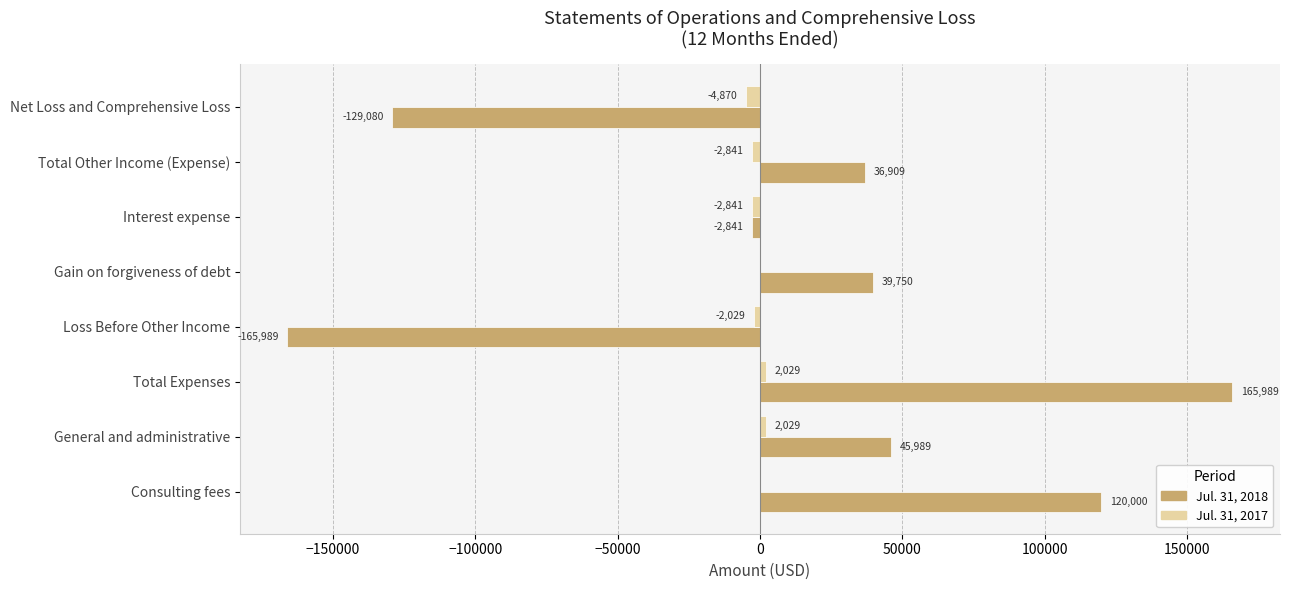

What is the sum of the Jul. 31, 2018 values at Gain on forgiveness of debt and Total Expenses?

205739